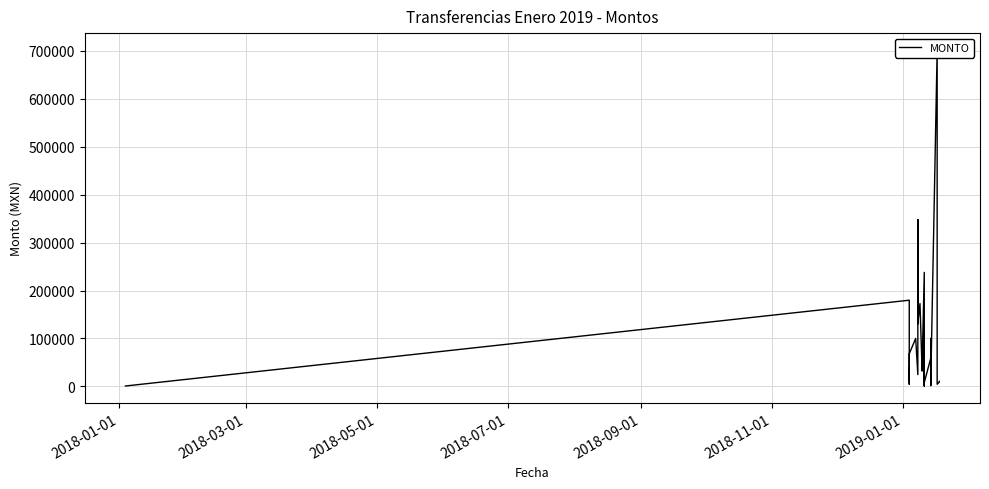

Reading right to left, extract all data points from this chart.

10555.2	8879.1	4500.0	702083.0	3400.0	100000.0	1524.4	58464.0	8101.0	2901.6	54112.4	700.5	10757.8	27646.3	121112.0	100000.0	24380.0	7950.0	31800.0	37100.0	37100.0	237835.4	42920.0	31900.0	172747.2	130500.0	348000.0	24592.0	100000.0	68070.8	4612.3	36540.0	12556.1	38396.0	23200.0	179800.0	800.0